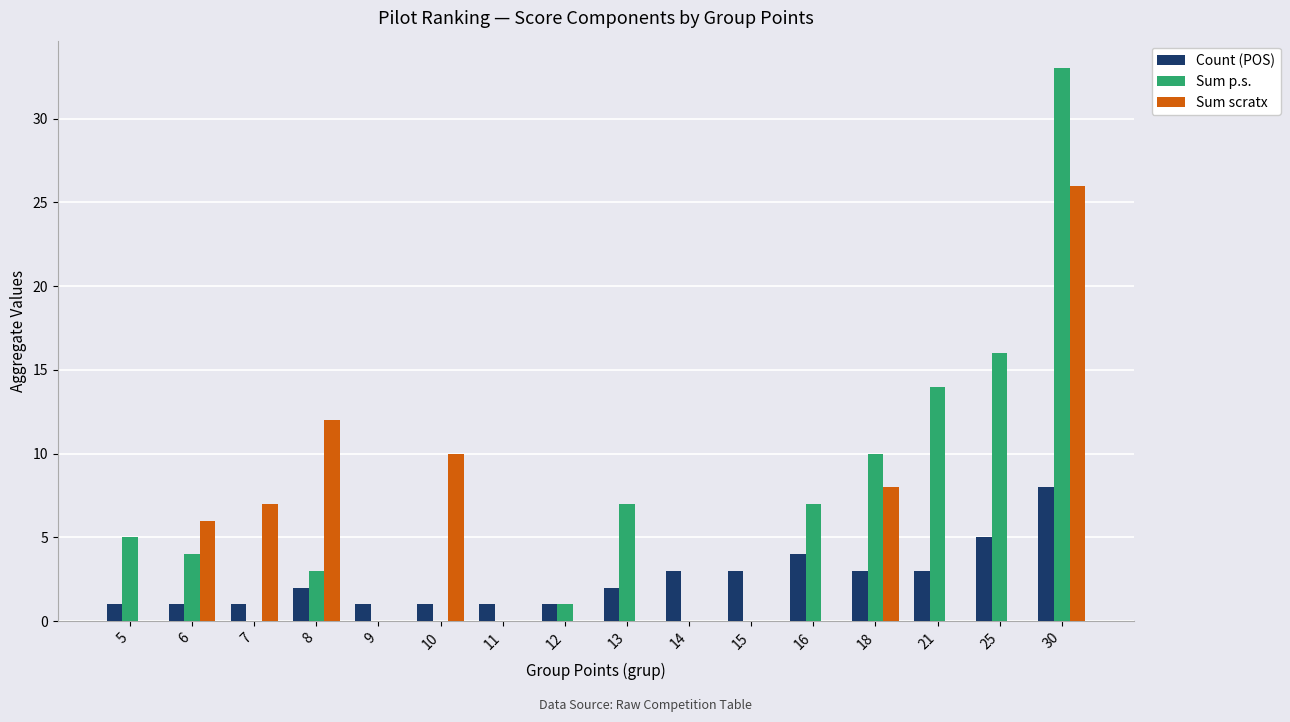

What is the maximum value shown in the chart?

33